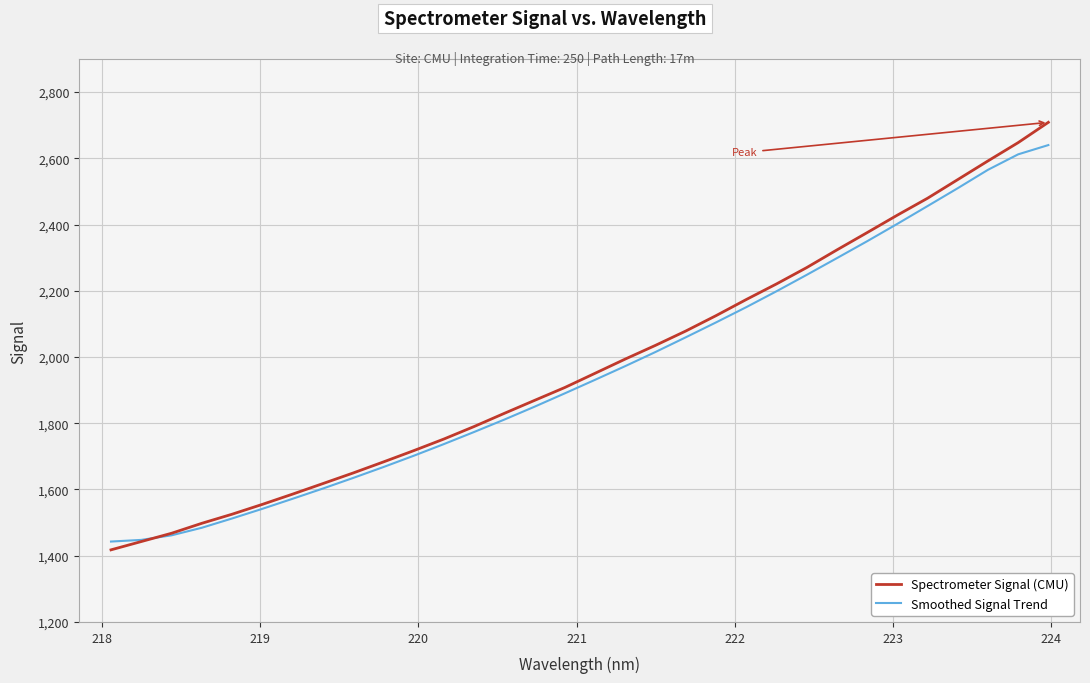

What is the lowest value of the Spectrometer Signal (CMU) series?

1417.7